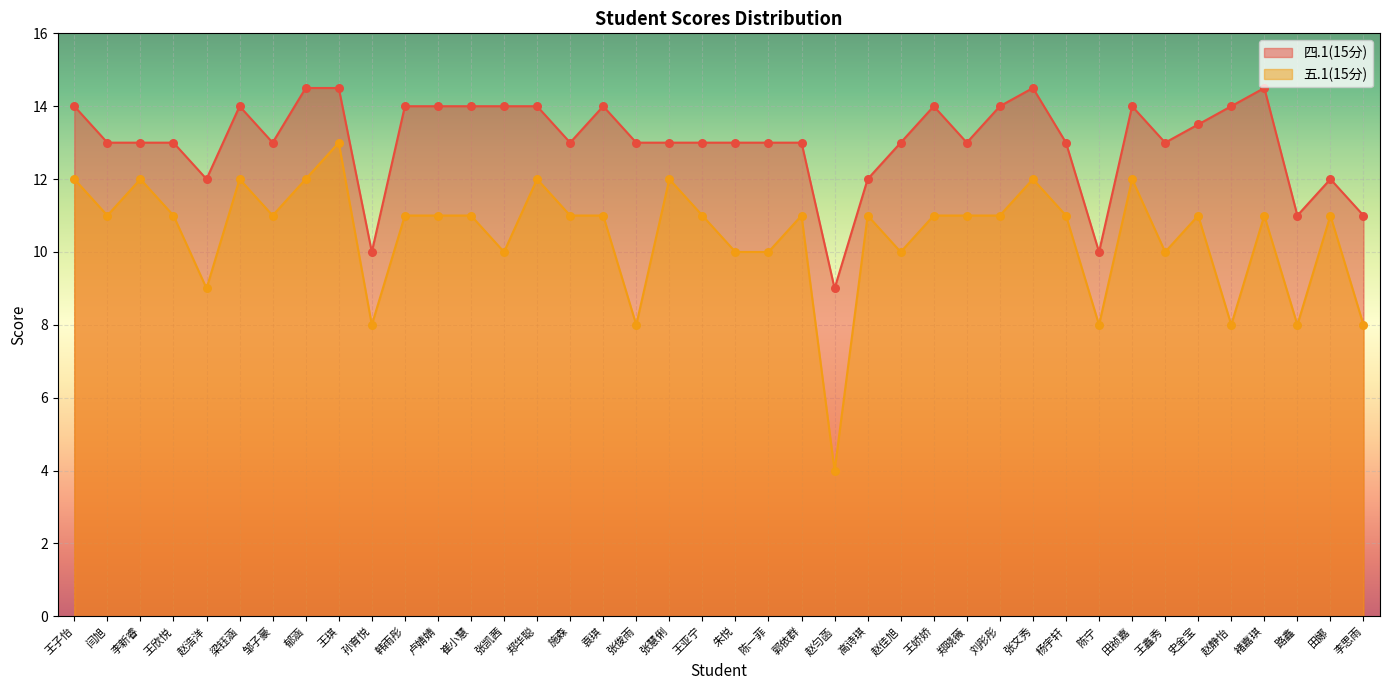

What are all the series names shown in the legend?

四.1(15分), 五.1(15分)